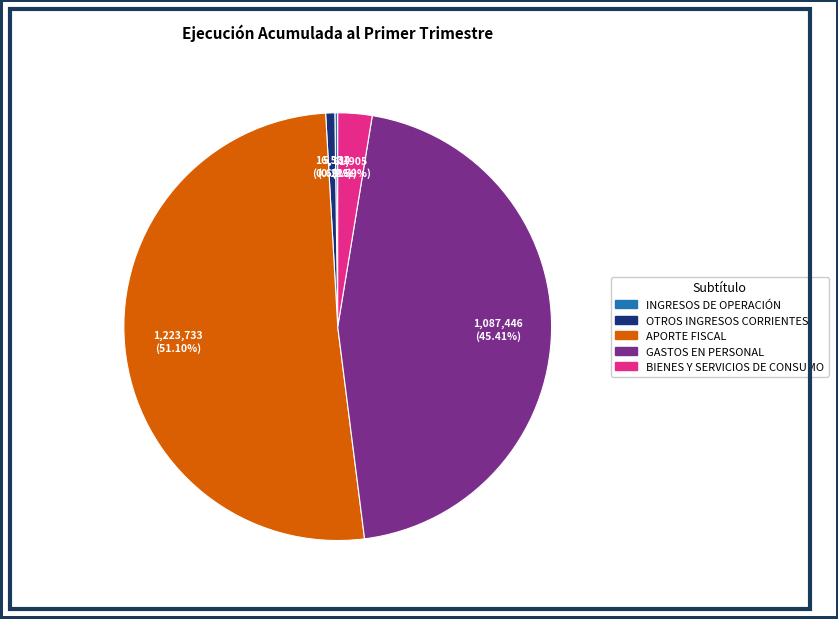

Approximately how many times larger is the value at APORTE FISCAL compared to OTROS INGRESOS CORRIENTES?

74.0